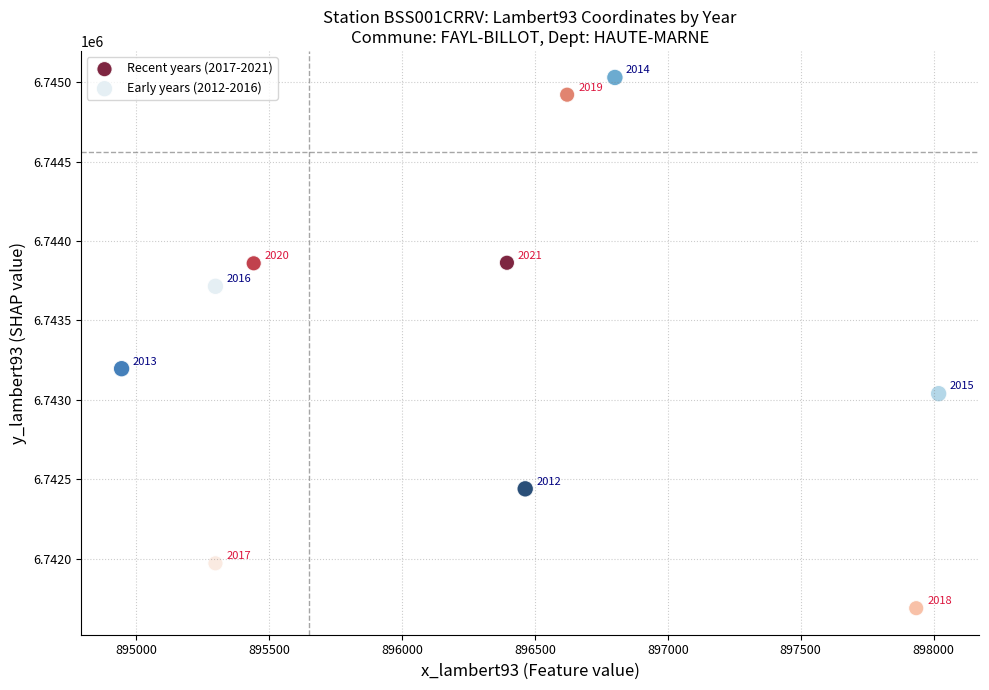

Which series has the widest spread of Y values?

Recent years (2017-2021)